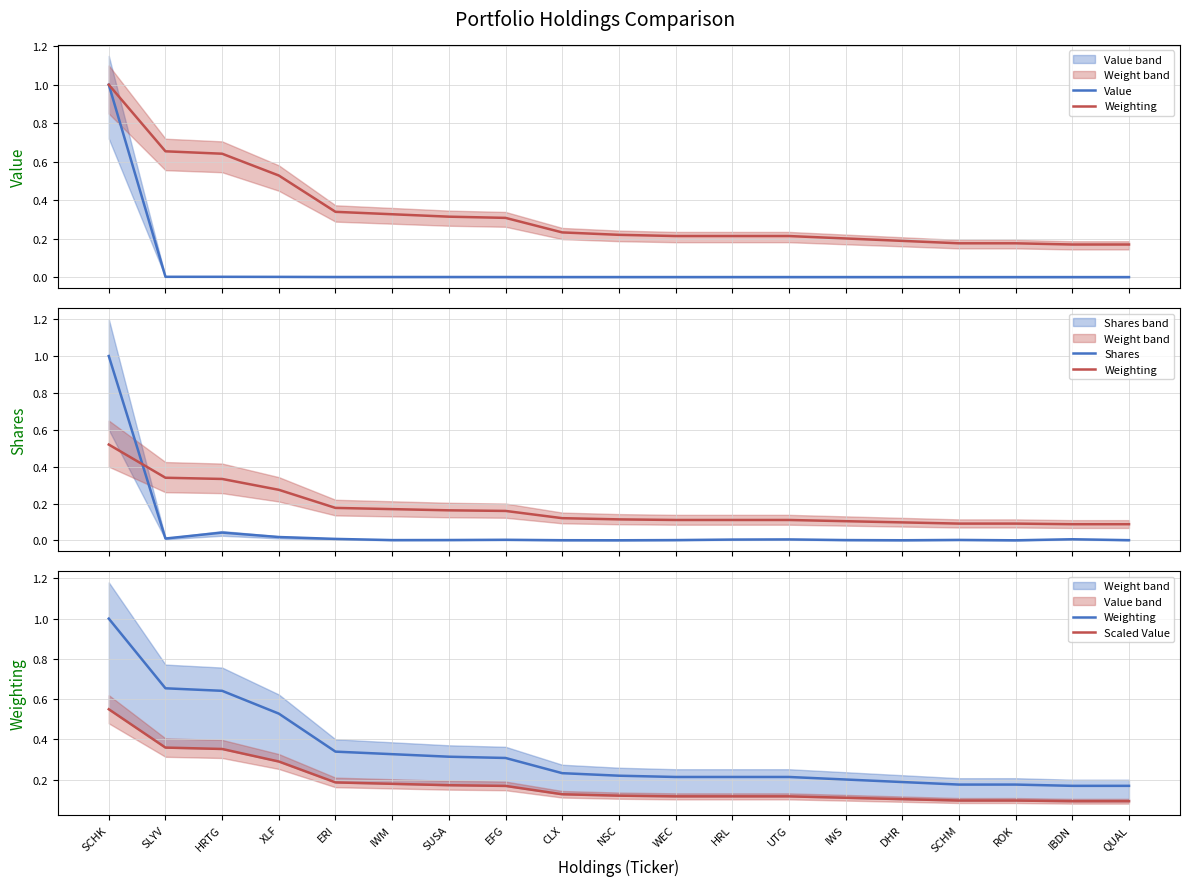

What is the difference between the highest and lowest values at NSC?

0.2